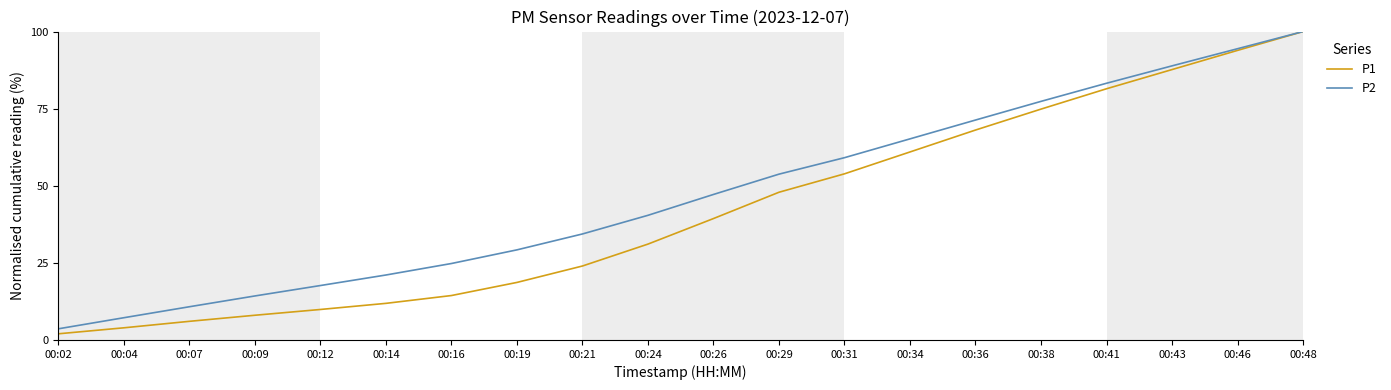

True or false: P2 has a value of 46.2 at 00:21.

False